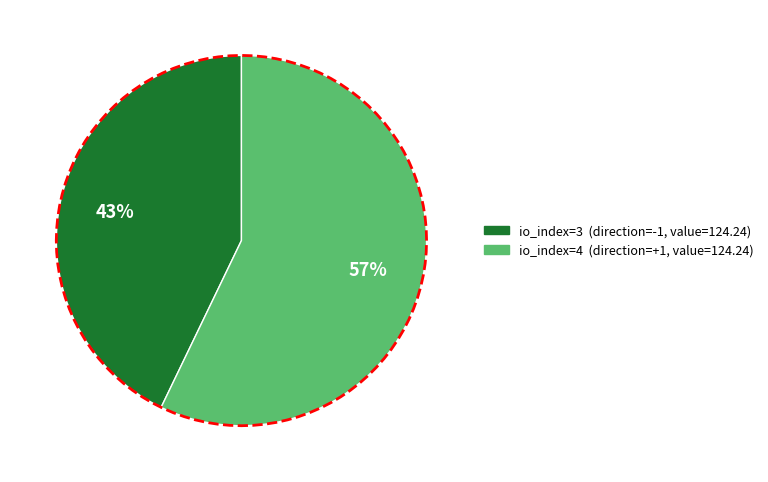

Which has a higher value, io_index=3 (direction=-1) or io_index=4 (direction=1)?

io_index=4 (direction=1)